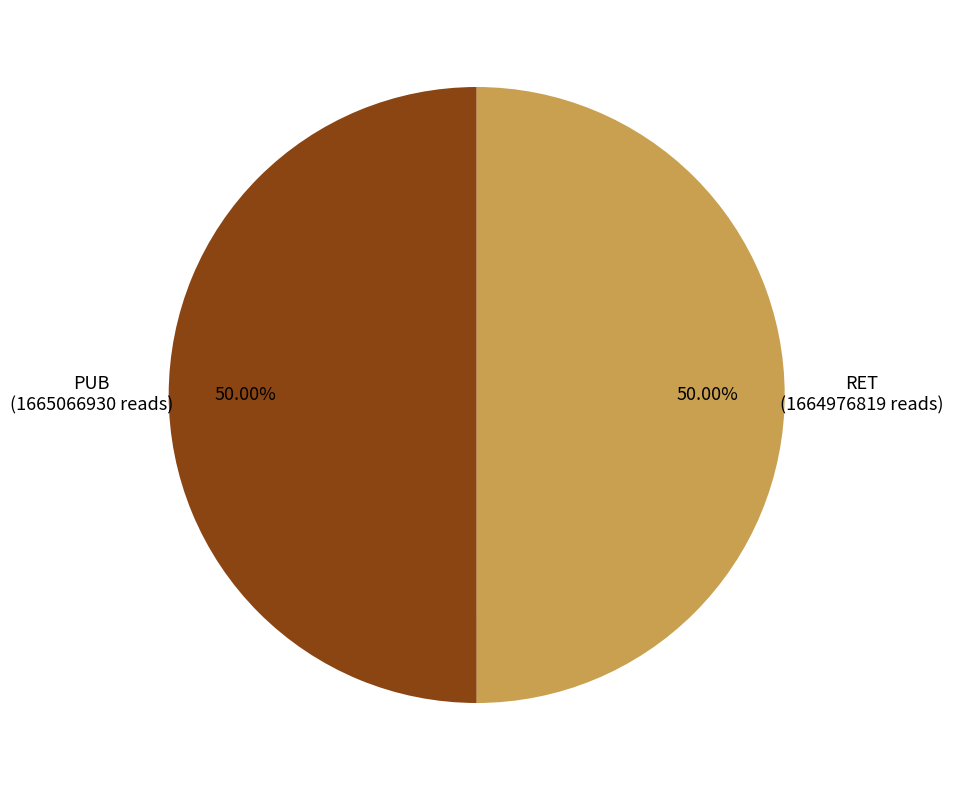

Count the number of slices in the pie.

2